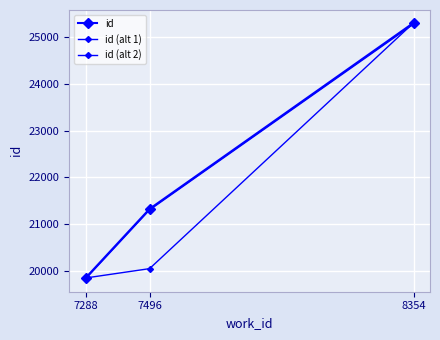

At which category does the chart reach its minimum across all series?

7288